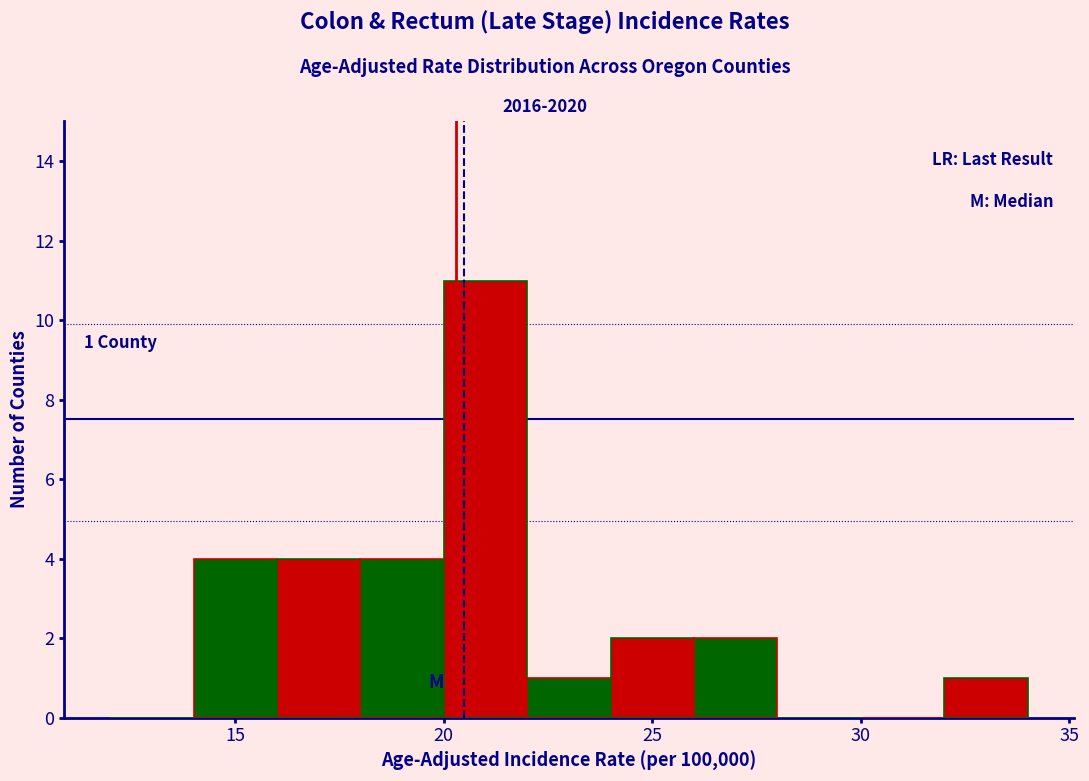

Over which range of the x-axis is the bar tallest?

20 to 22